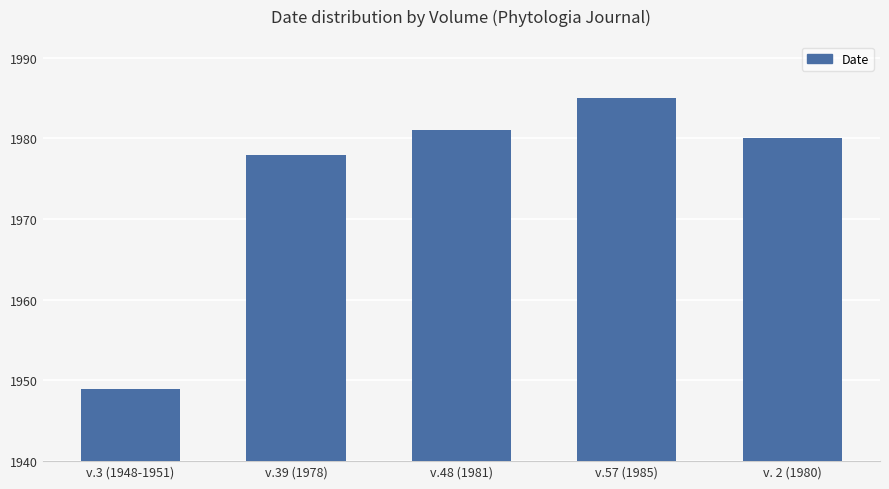

Where does the data first go above 1980?

v.48 (1981)